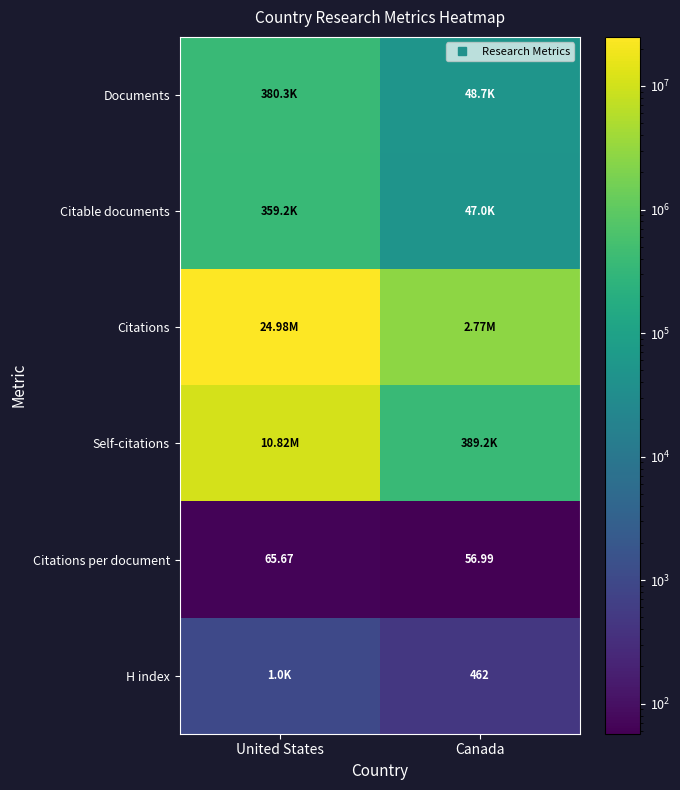

At which category is the sum across all series the highest?

United States